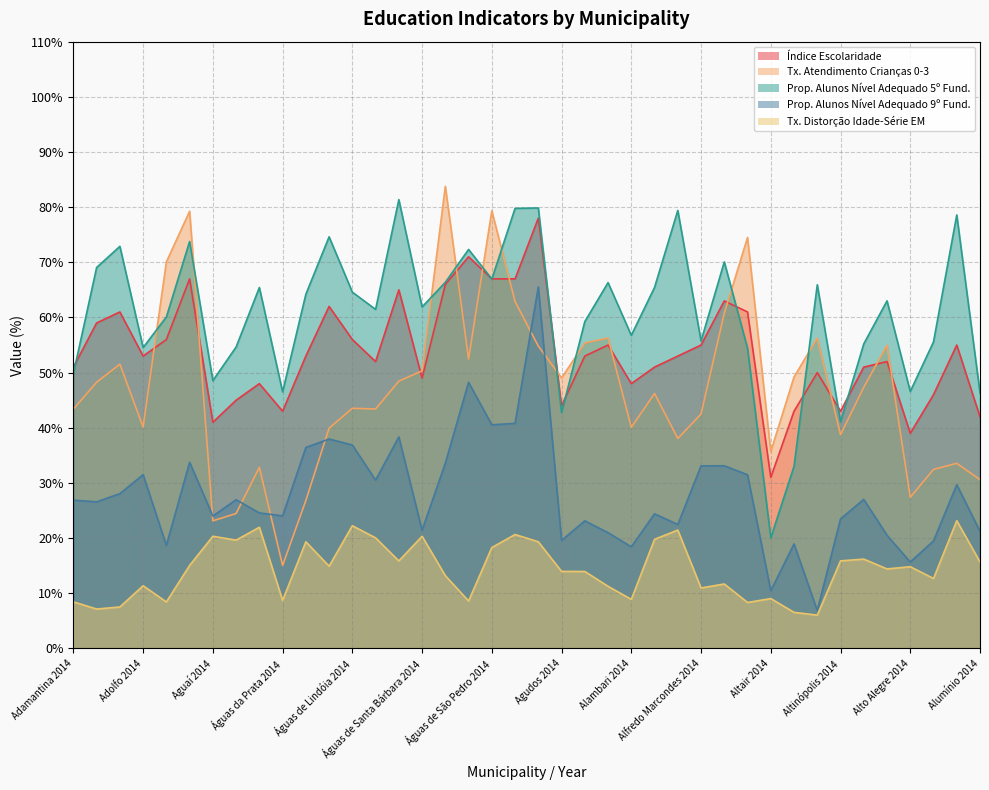

True or false: proporcao_alunos_nivel_adequado_5o_fund and tx_atendimento_criancas_0_3 cross at least once.

True